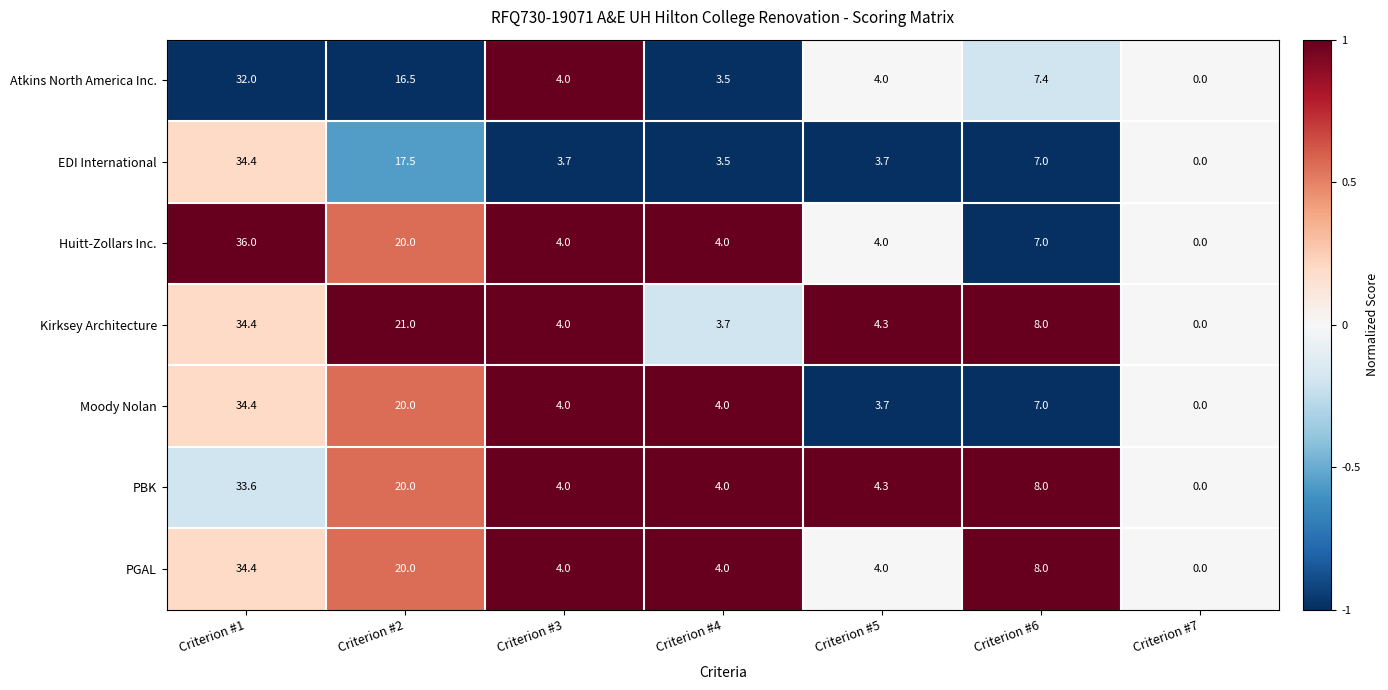

The Moody Nolan series shows 34.0 at Criterion #2. True or false?

False